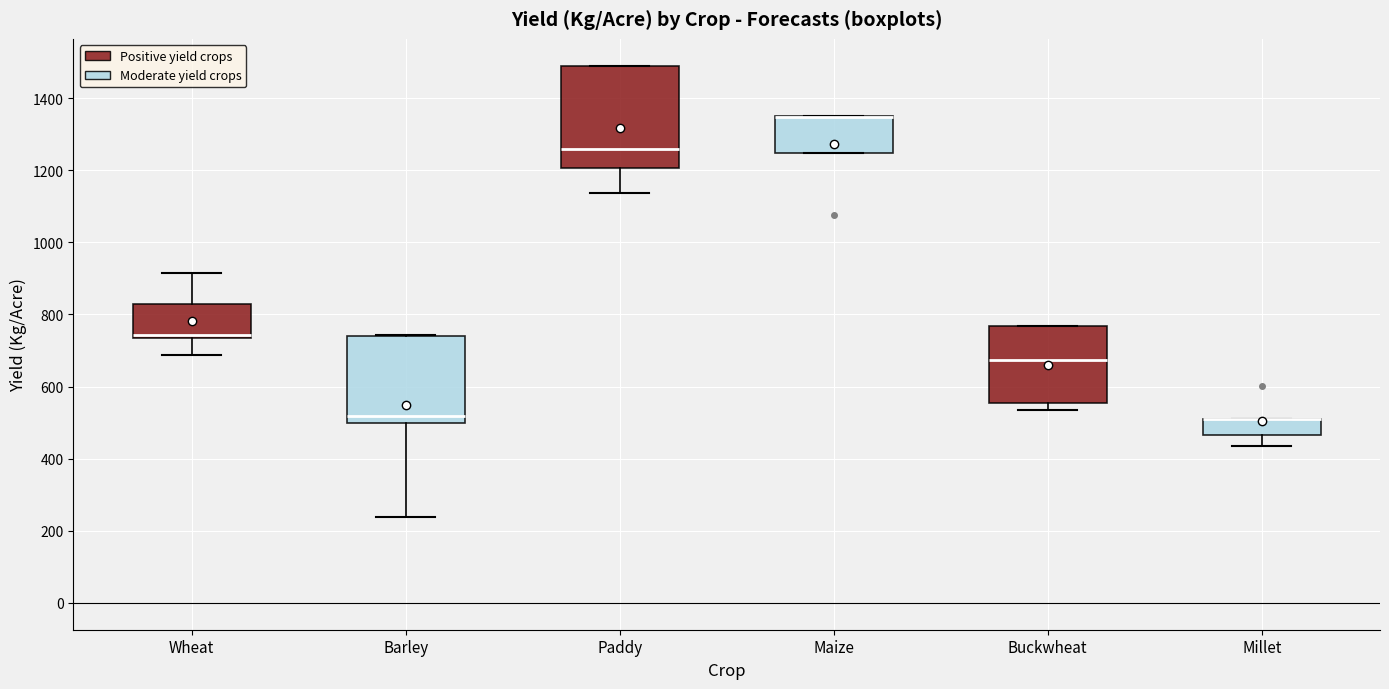

Reading left to right, transcribe this box plot: for each box, give where its median line is, the range the box spans, and where its two whiskers end, as read against the y-axis. The values are not printed on the chart, so give them approximately, as read against the axis.

Wheat: median 740 (just above the box's lower edge), box 740 to 820, whiskers 680 to 920
Barley: median 520, box 500 to 740, whiskers 240 to 740
Paddy: median 1260, box 1200 to 1480, whiskers 1140 to 1500
Maize: median 1340 (drawn on the box's upper edge), box 1240 to 1340, whiskers 1240 to 1360
Buckwheat: median 680, box 560 to 760, whiskers 540 to 760
Millet: median 500 (drawn on the box's upper edge), box 460 to 520, whiskers 440 to 520